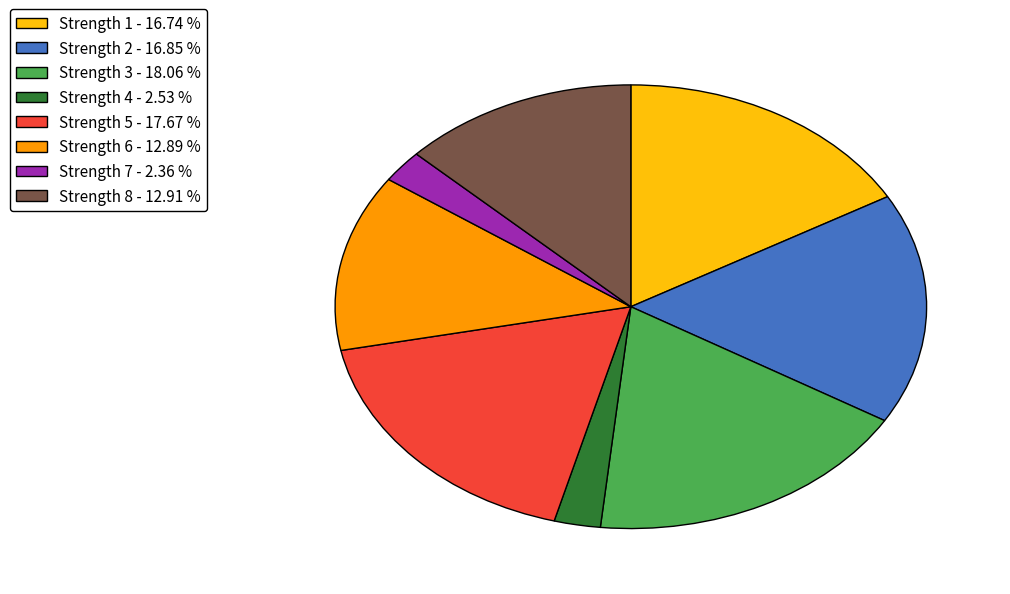

Is Strength 8 - 12.91 % the majority of the pie?

No